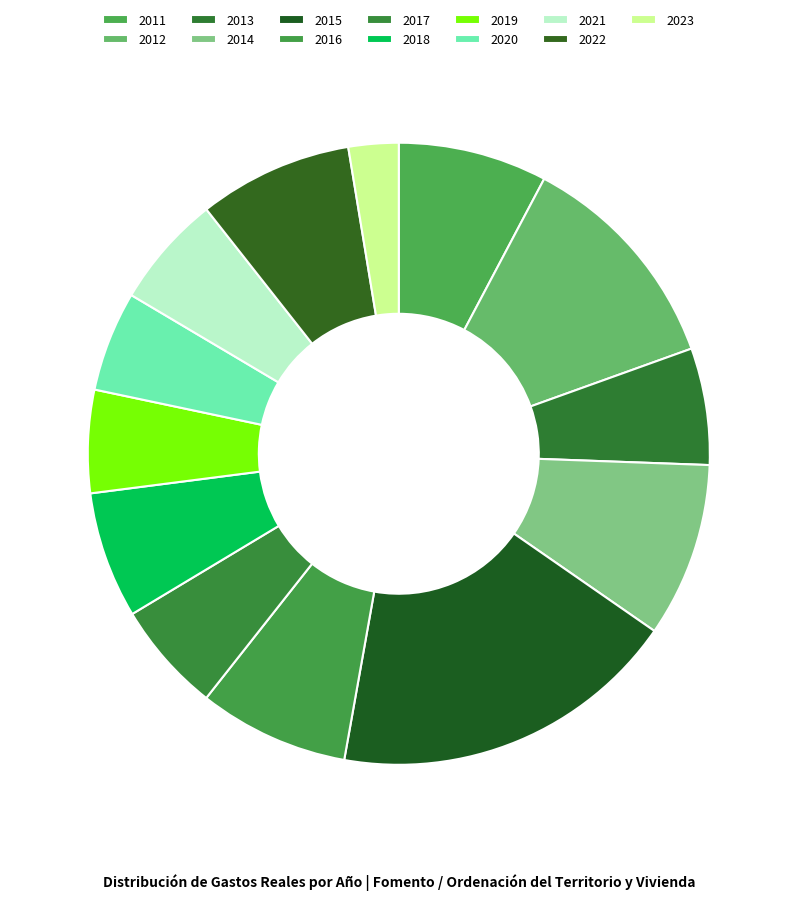

Is it true that 2015 is 24% of the pie?

False